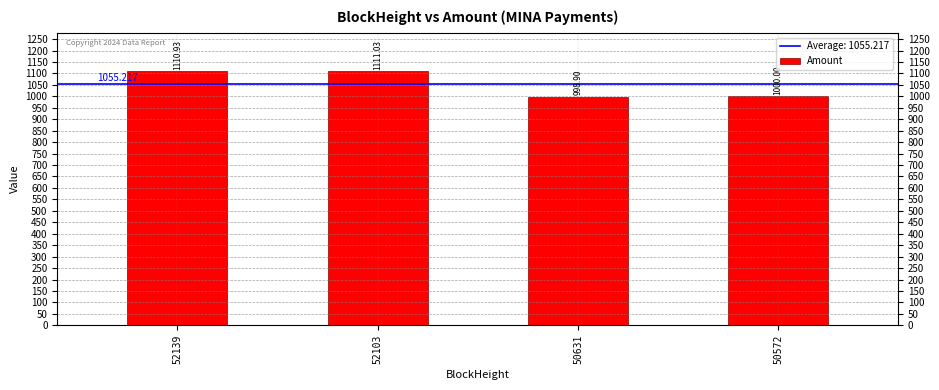

What is the approximate value at 50572?

1000.0